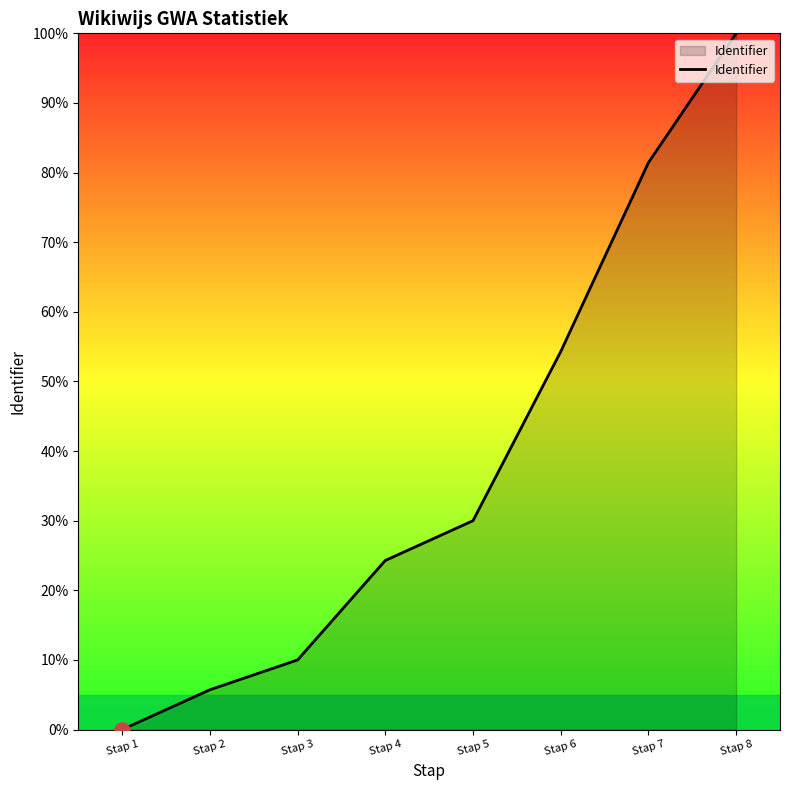

Approximately how many times larger is the value at Stap 4 compared to Stap 8?

0.2